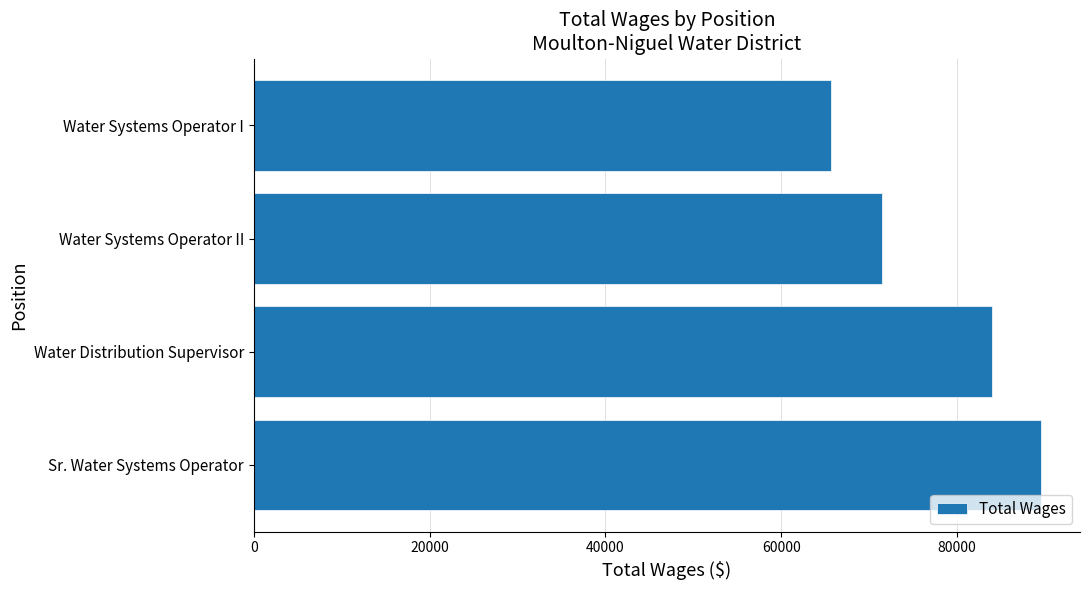

How many data points does each series have?

4